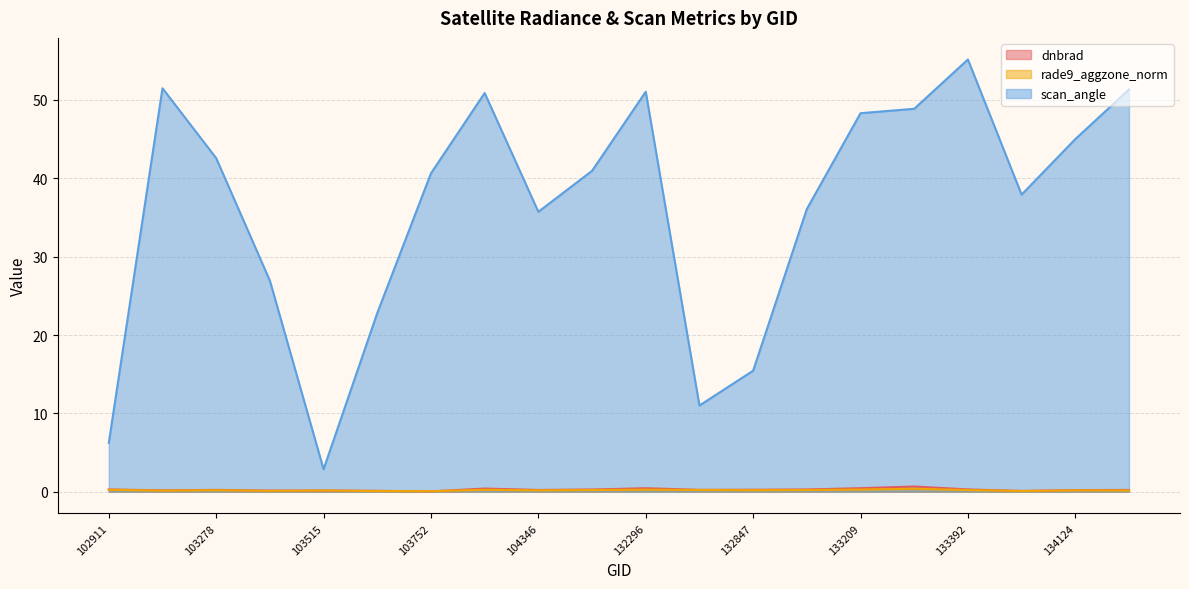

Reading left to right, extract all data points from this chart.

dnbrad: 0.3	0.2	0.2	0.1	0.1	0.1	0.0	0.4	0.2	0.3	0.4	0.2	0.2	0.3	0.4	0.7	0.3	0.1	0.2	0.2
rade9_aggzone_norm: 0.2	0.1	0.2	0.1	0.1	0.1	0.1	0.2	0.2	0.2	0.3	0.2	0.2	0.2	0.3	0.4	0.2	0.1	0.2	0.2
scan_angle: 6.2	51.5	42.6	26.9	2.9	22.8	40.6	50.9	35.7	41.0	51.1	11.0	15.4	36.1	48.3	48.9	55.2	37.9	45.0	51.3